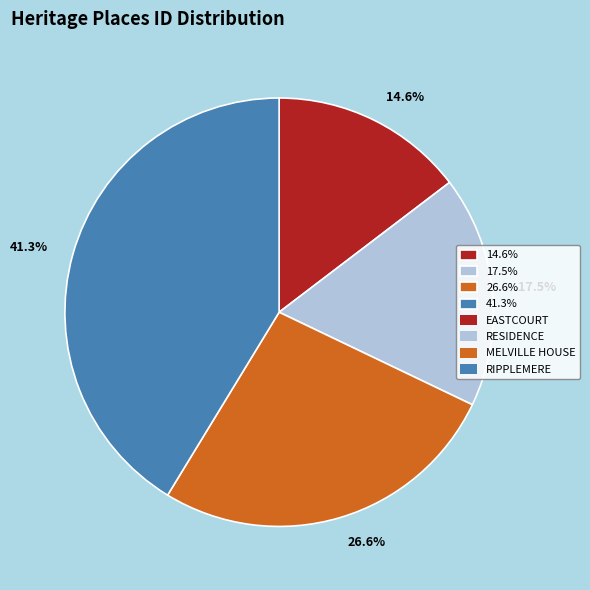

Combined, do 41.3% and 14.6% account for over 50%?

Yes